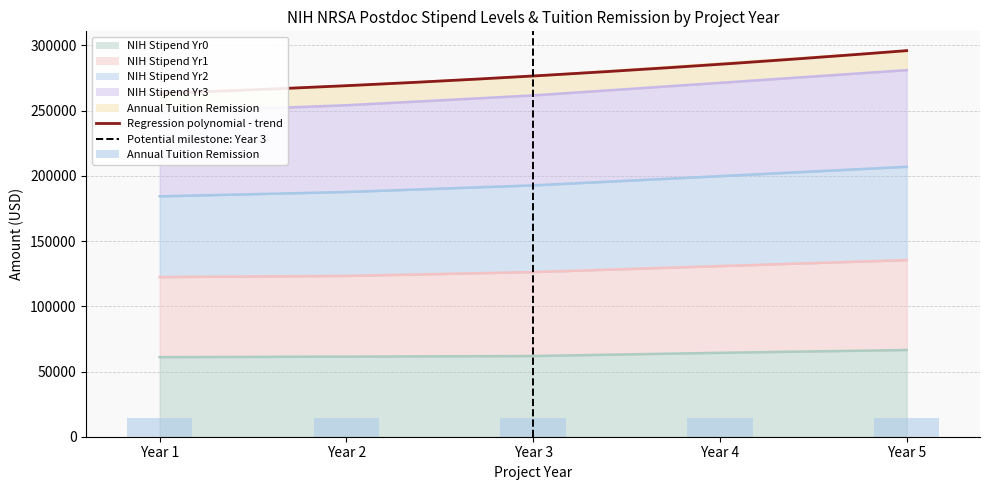

Rank the series by their maximum value, from highest to lowest.

NIH Stipend Yr3, NIH Stipend Yr2, NIH Stipend Yr1, NIH Stipend Yr0